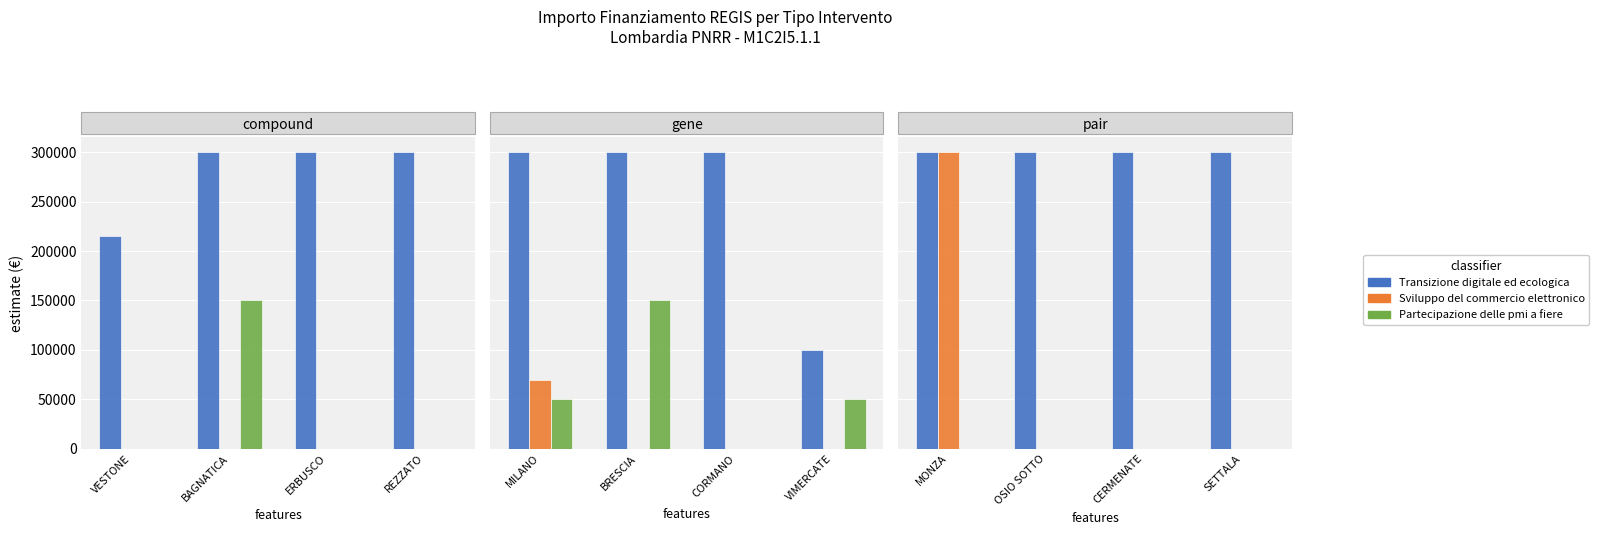

How many series are shown in this chart?

3